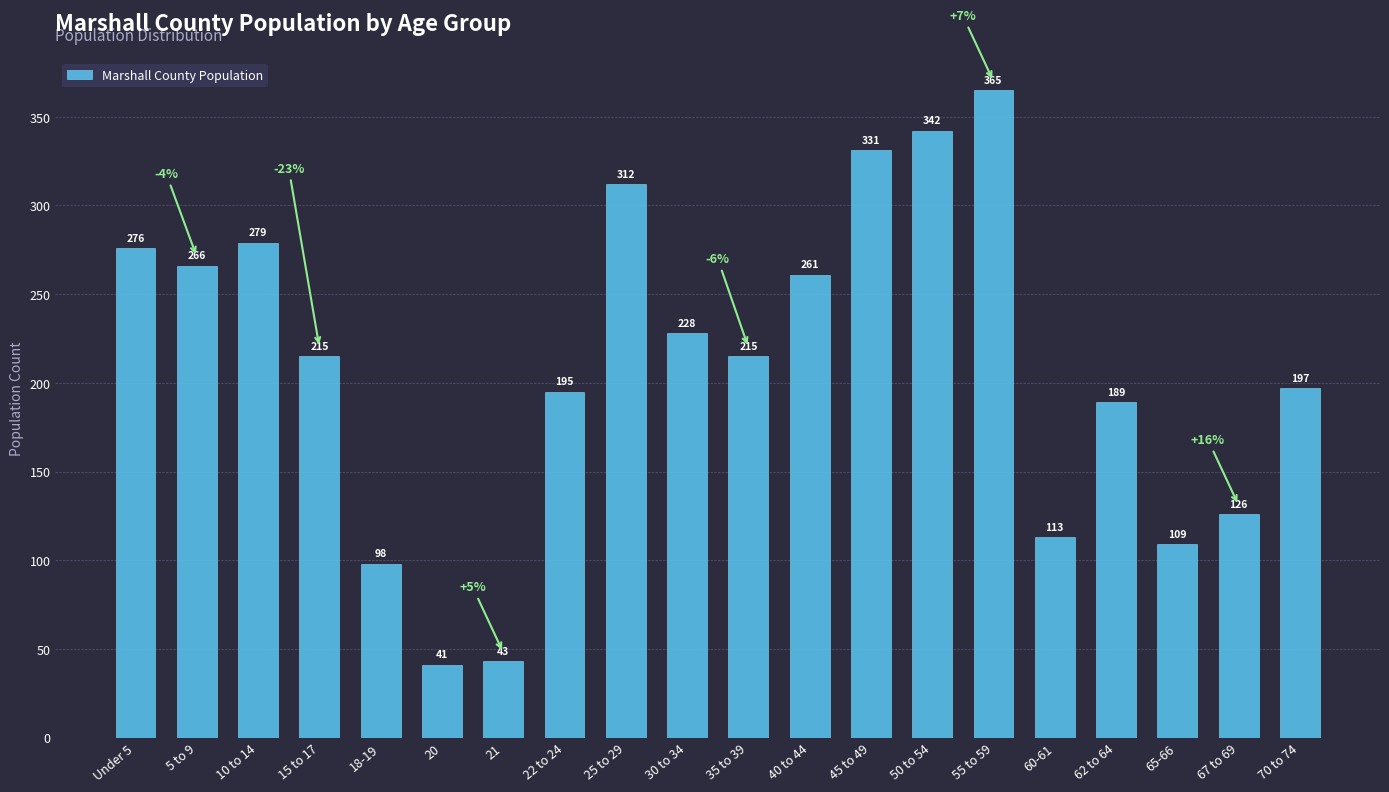

What is the average value?

210